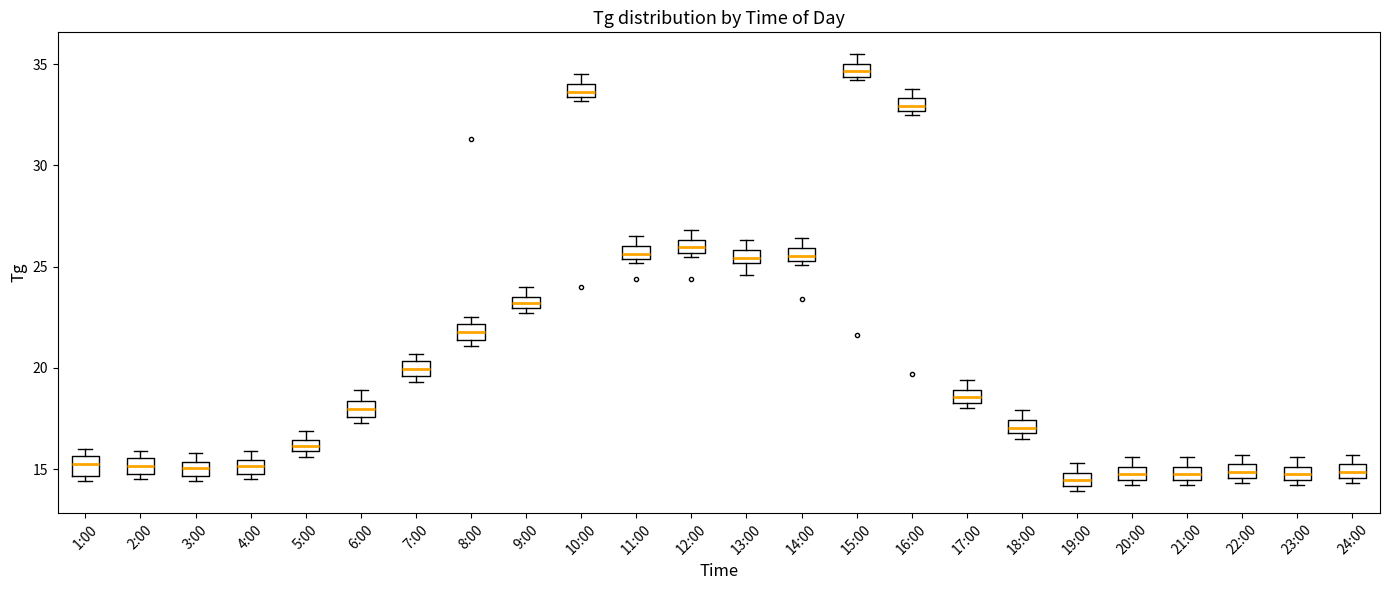

Where is the lower edge of the box for 9:00 on the y-axis? The values are not printed on the chart, so give them approximately, as read against the axis.

23.0